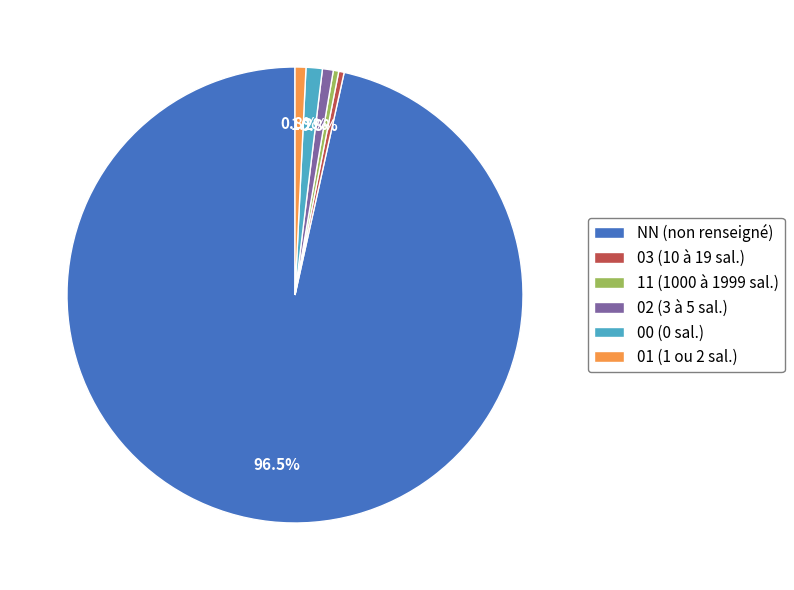

Does 00 (0 sal.) represent more than half of the total?

No